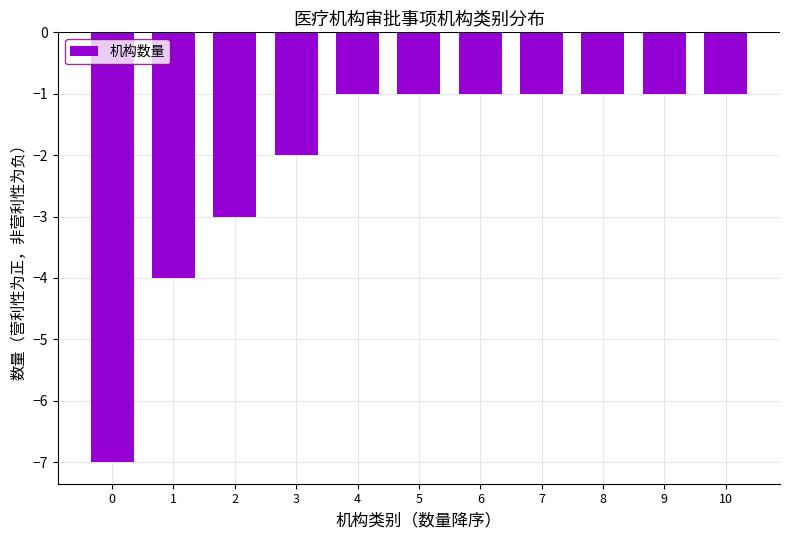

Between 0 and 4, which is larger?

4